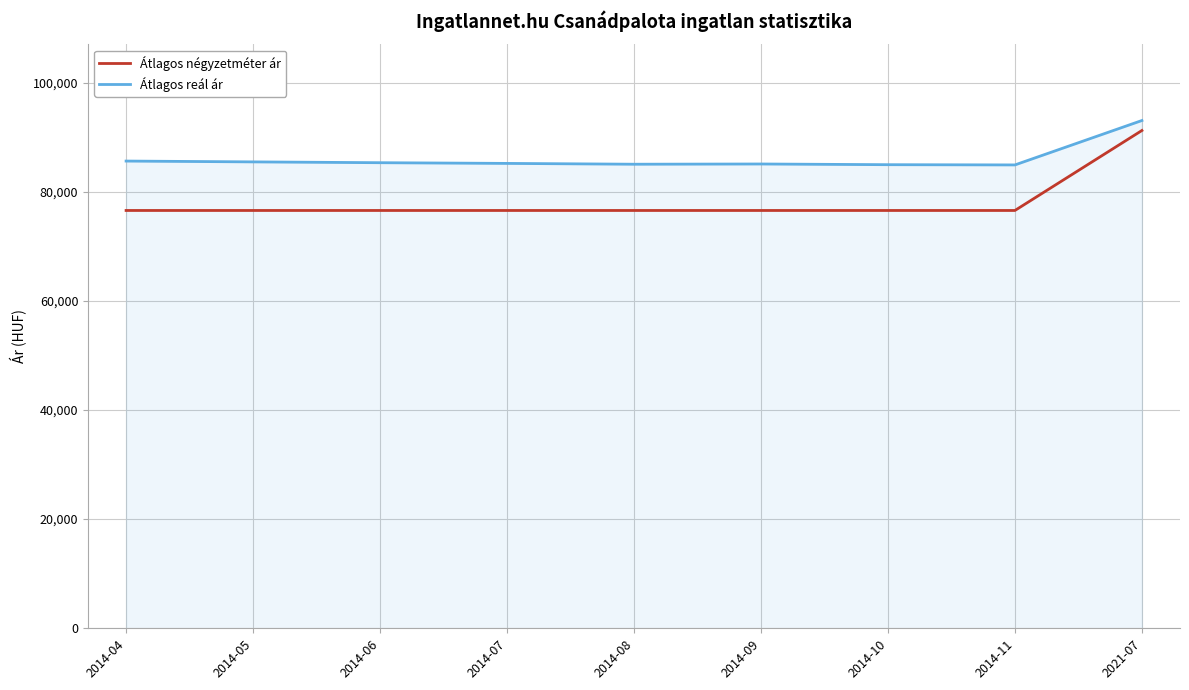

Does the chart have visible grid lines?

Yes